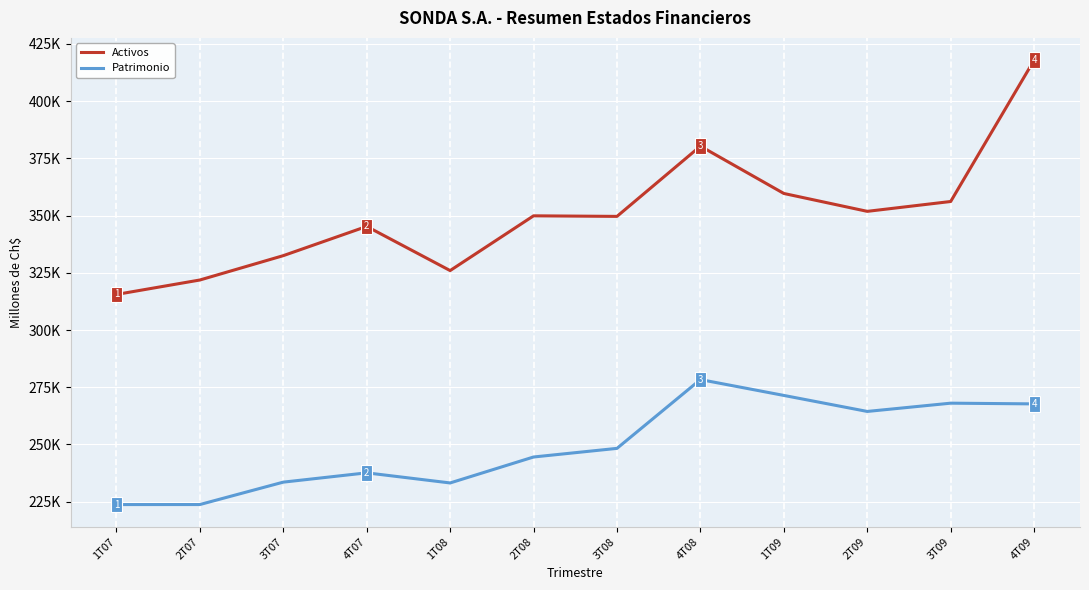

At which category is the sum across all series the highest?

4T09